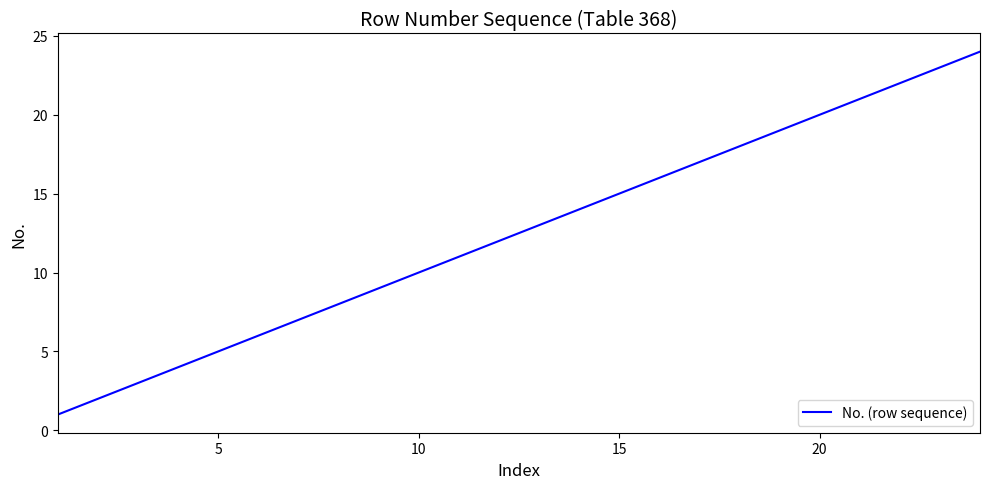

What is the difference between the maximum and minimum values?

23